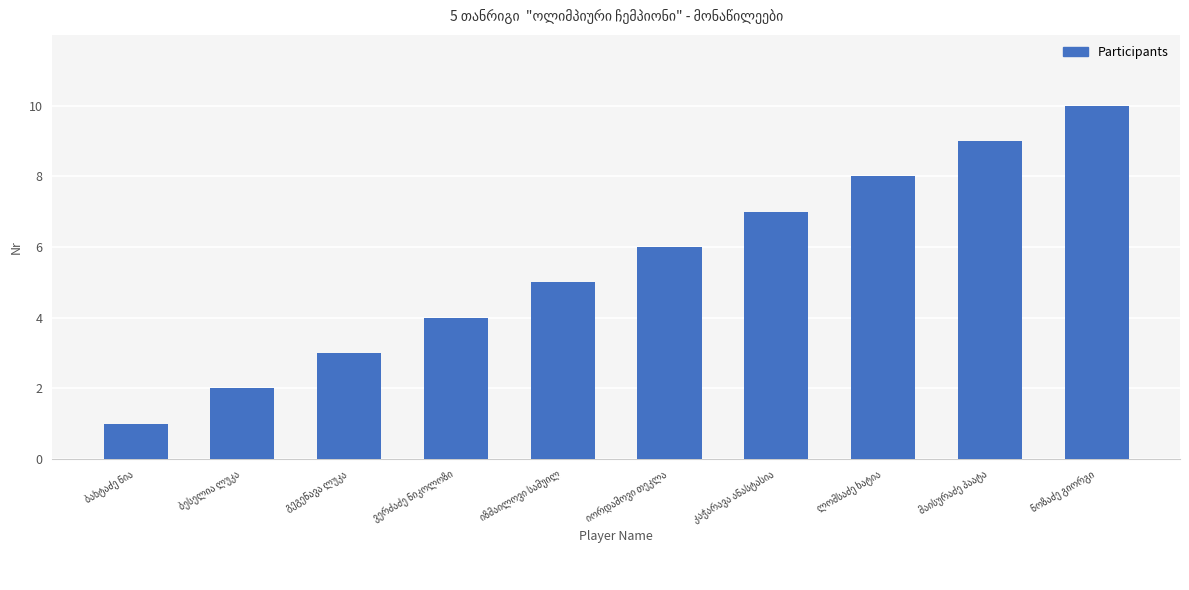

What is the sum of all values?

55